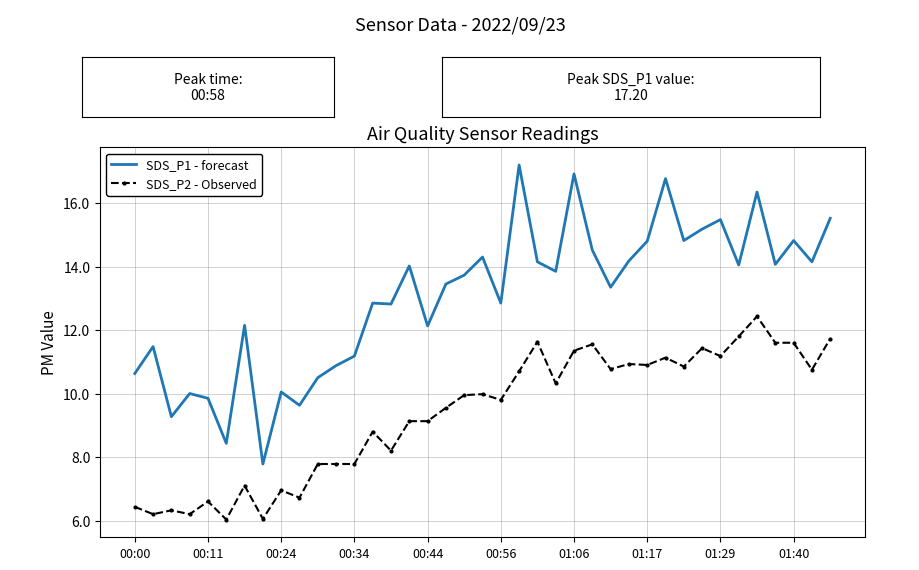

List the series in order of their overall mean, lowest first.

SDS_P2 - Observed, SDS_P1 - forecast